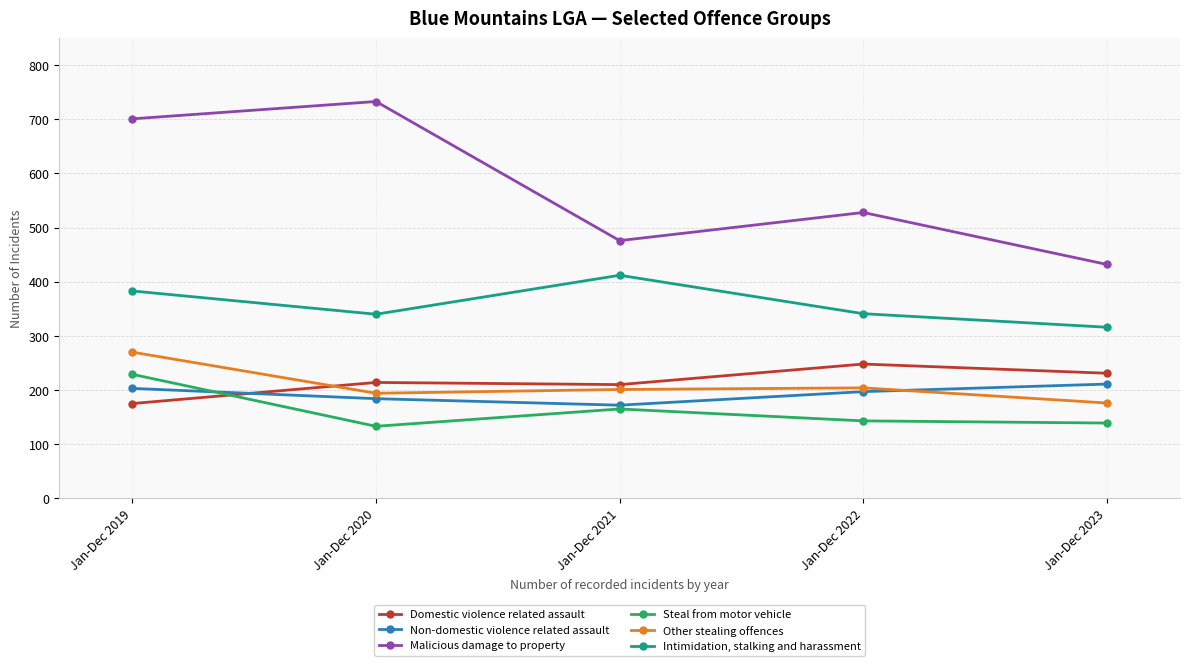

How many lines are shown in the chart?

6